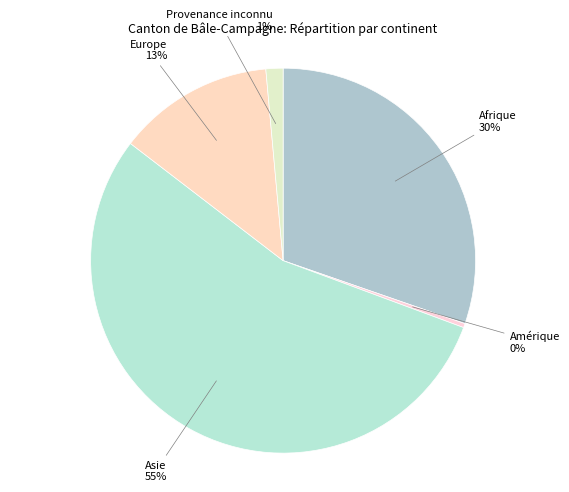

Is Asie the majority of the pie?

Yes